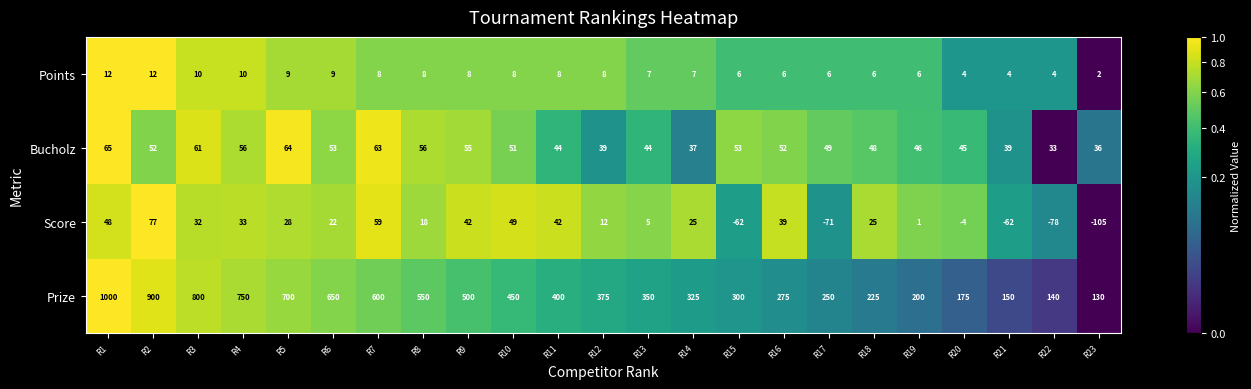

At R11, list the series in order from smallest to largest.

Points, Score, Bucholz, Prize